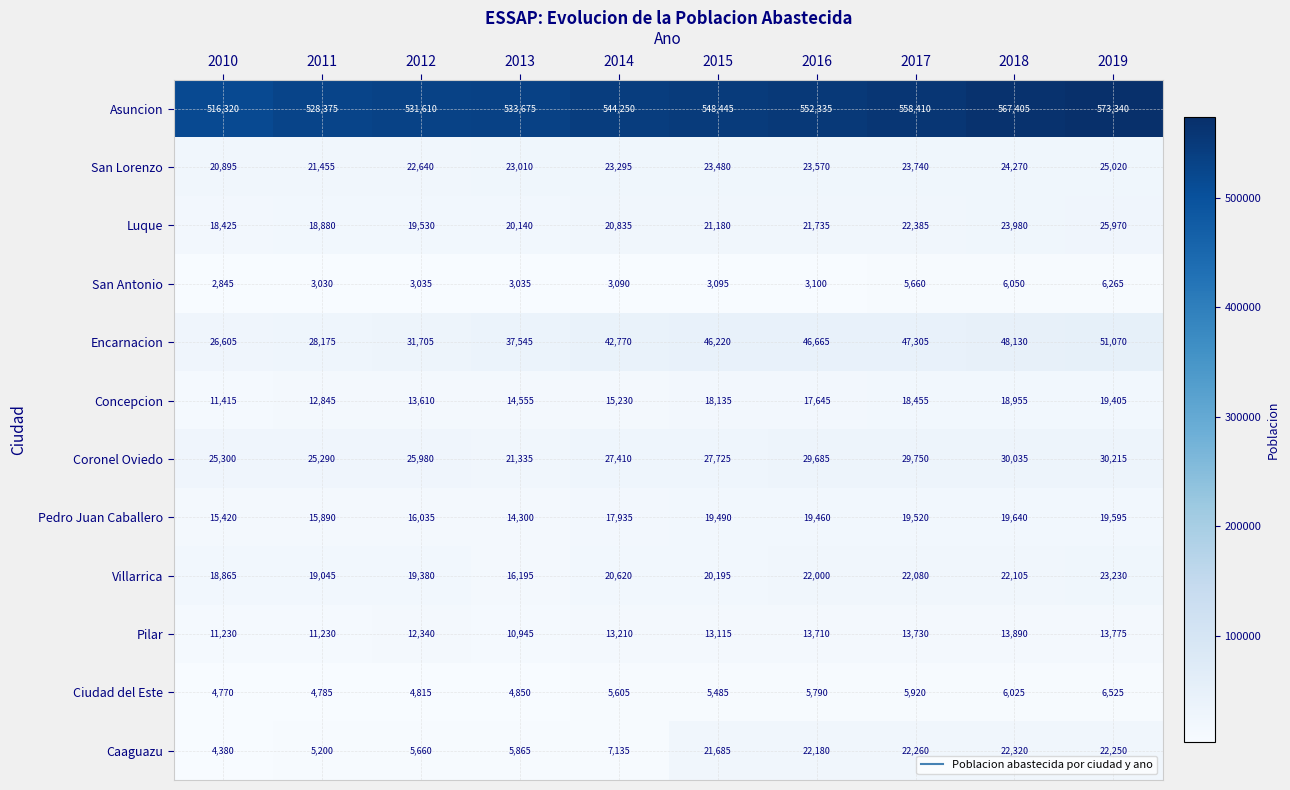

What is the minimum value shown in the chart?

2845